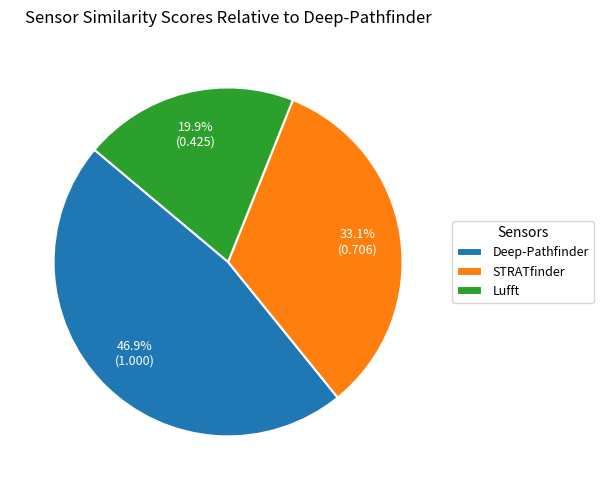

To the nearest percent, what is the combined percentage of Deep-Pathfinder and STRATfinder?

80%